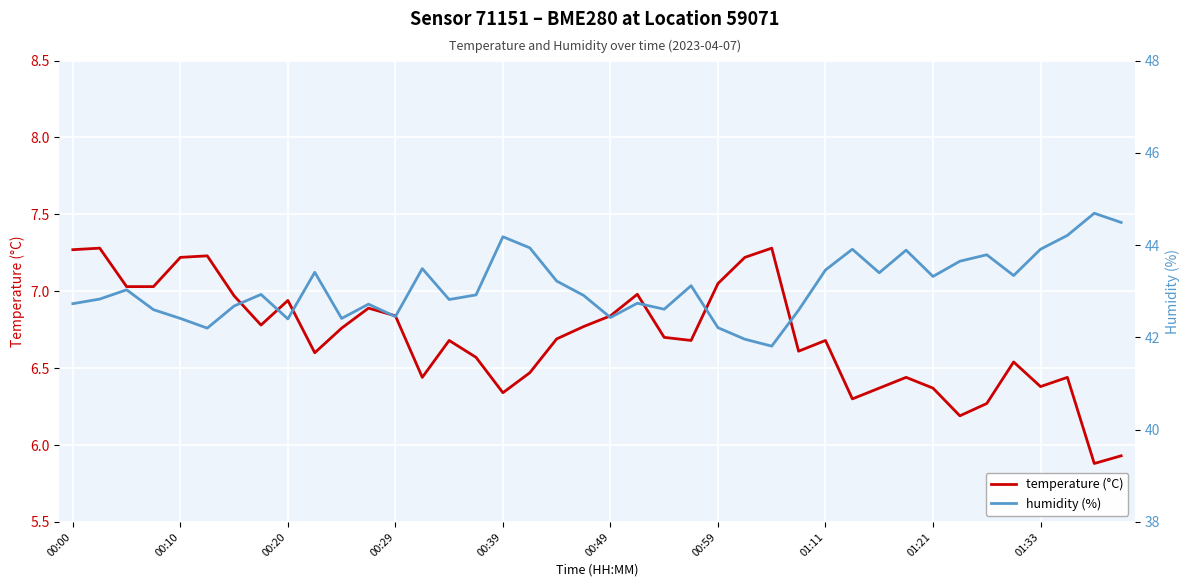

The humidity series shows 76.5 at 34. True or false?

False